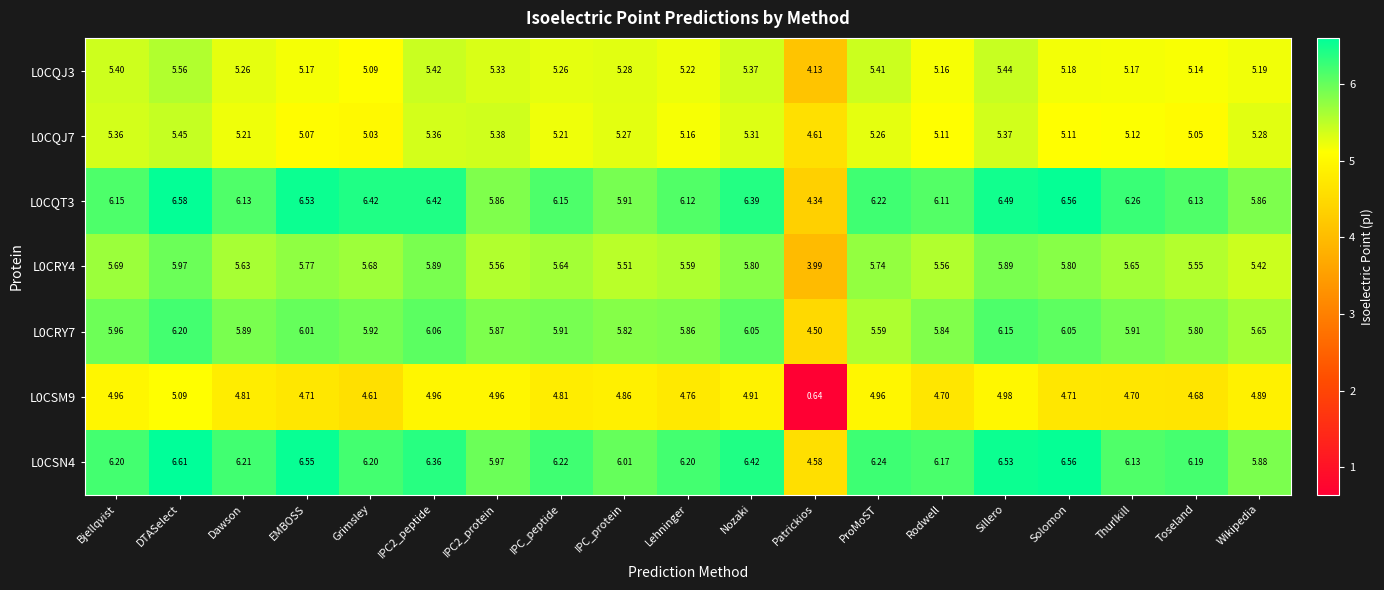

At which label does L0CRY7 first exceed 5?

Bjellqvist